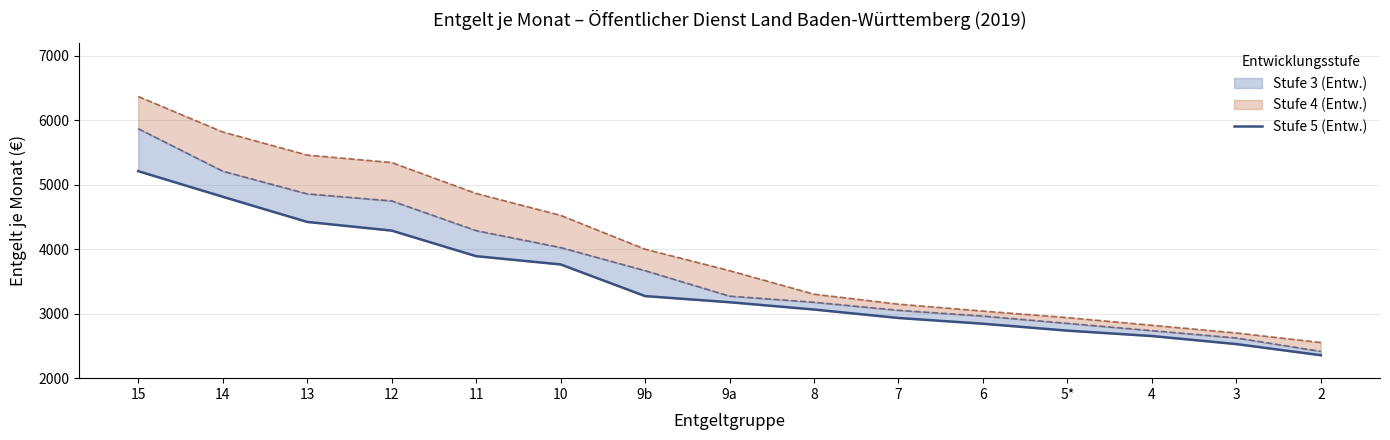

List the labels in order of value, smallest first.

2, 3, 4, 5*, 6, 7, 8, 9a, 9b, 10, 11, 12, 13, 14, 15